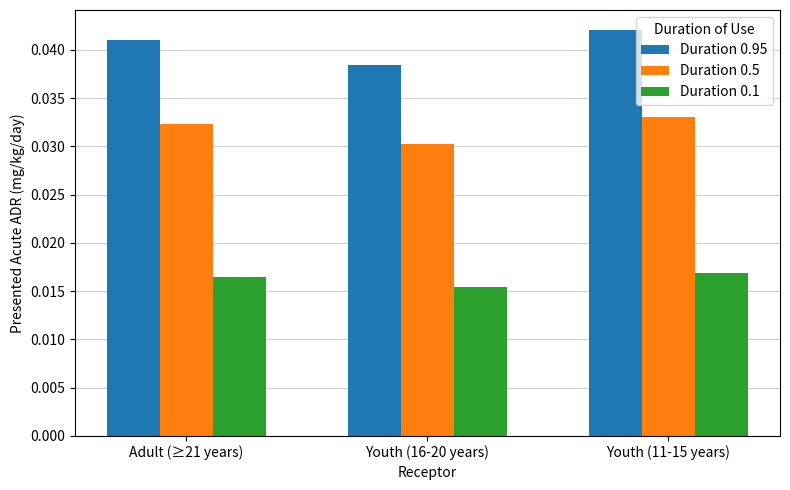

Which series has the widest spread of values?

Duration 0.95